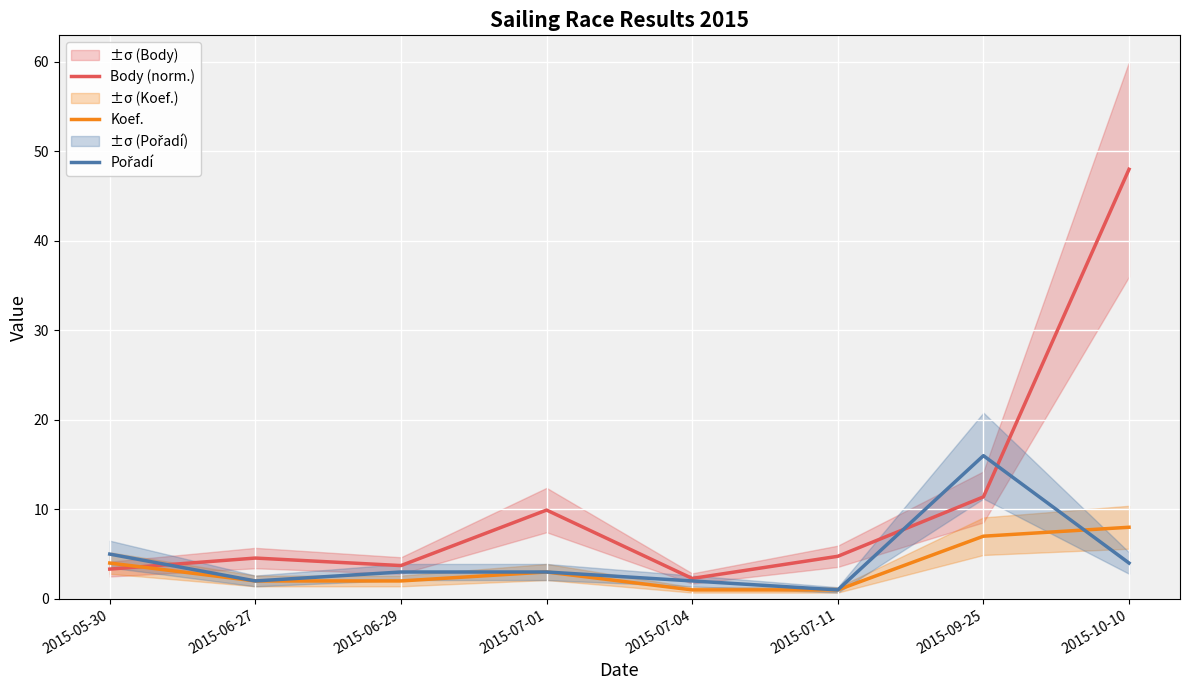

What is the difference between the Body (norm.) values at 2015-06-29 and 2015-07-01?

6.2